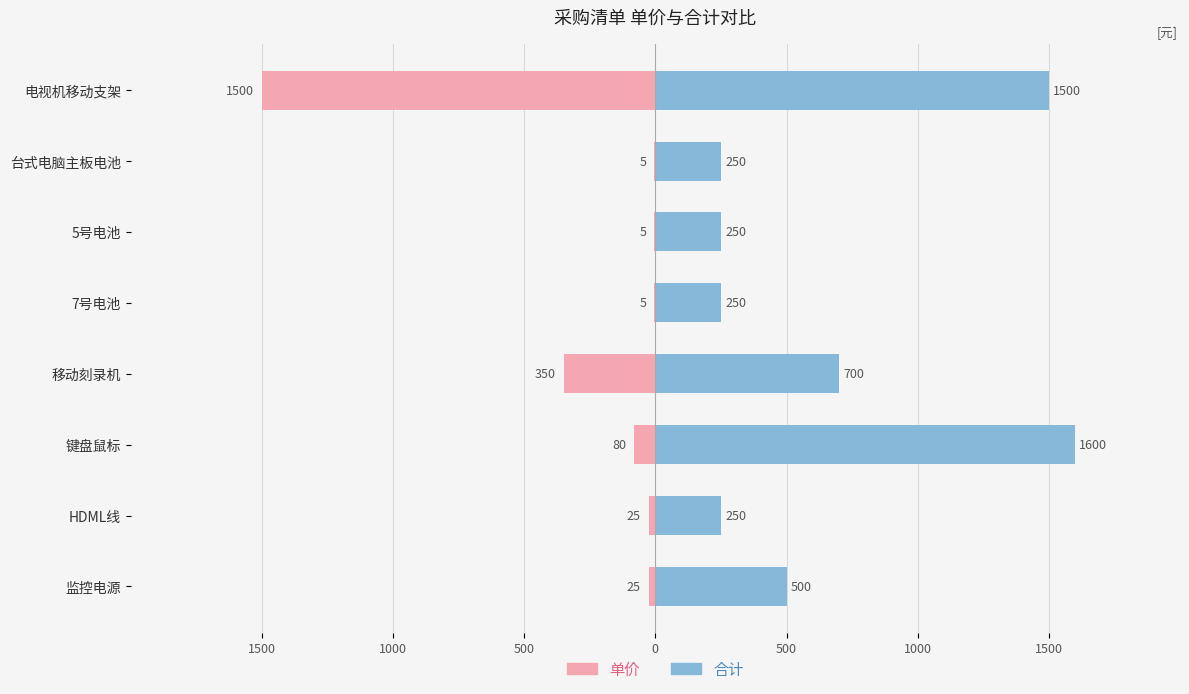

What is the difference between the maximum and minimum values in the 合计 series?

1350